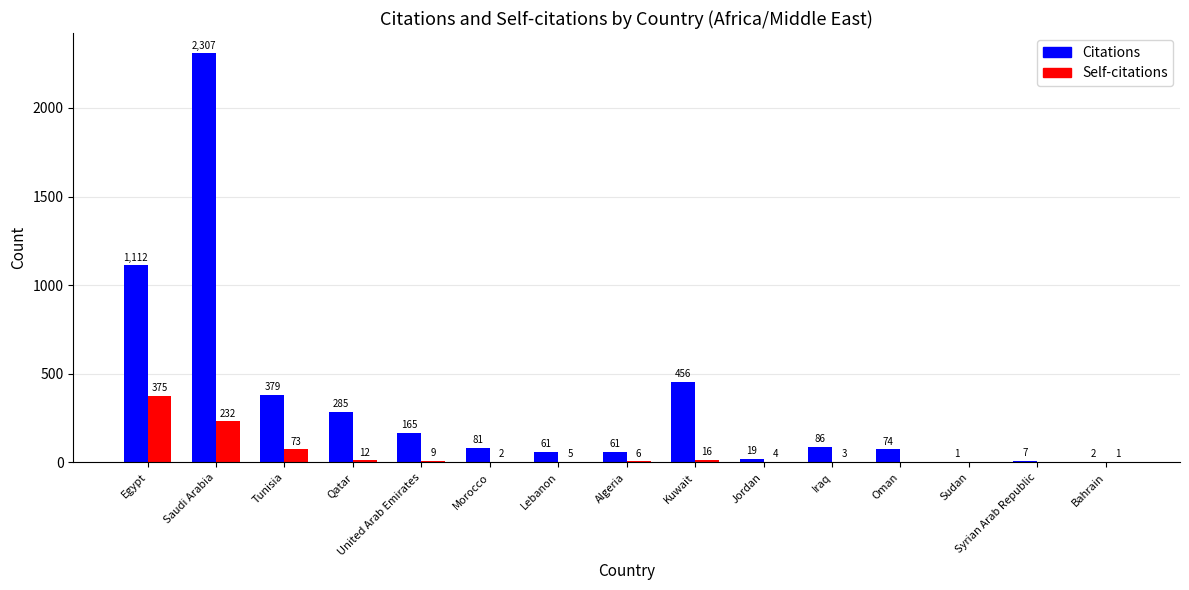

How many groups of bars are there?

15